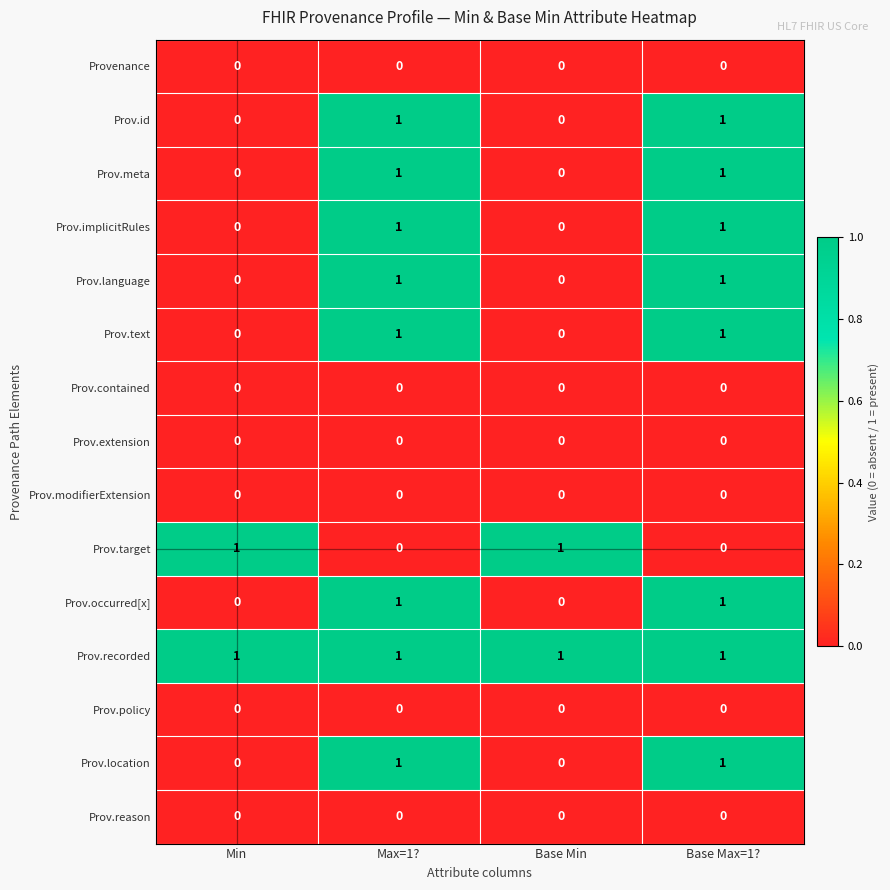

True or false: Prov.language has a value of 1 at Max=1?.

True